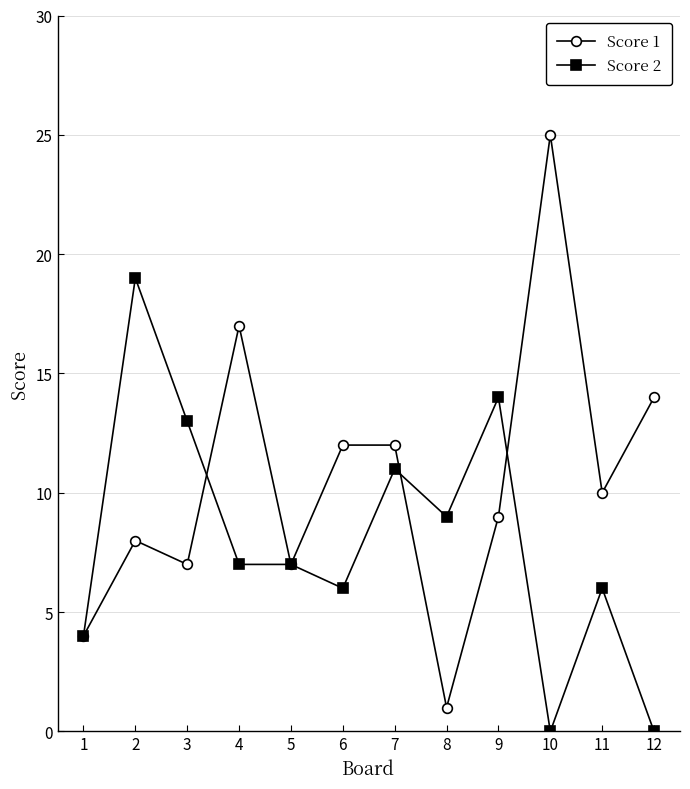

At which label does Score 1 reach its peak?

10